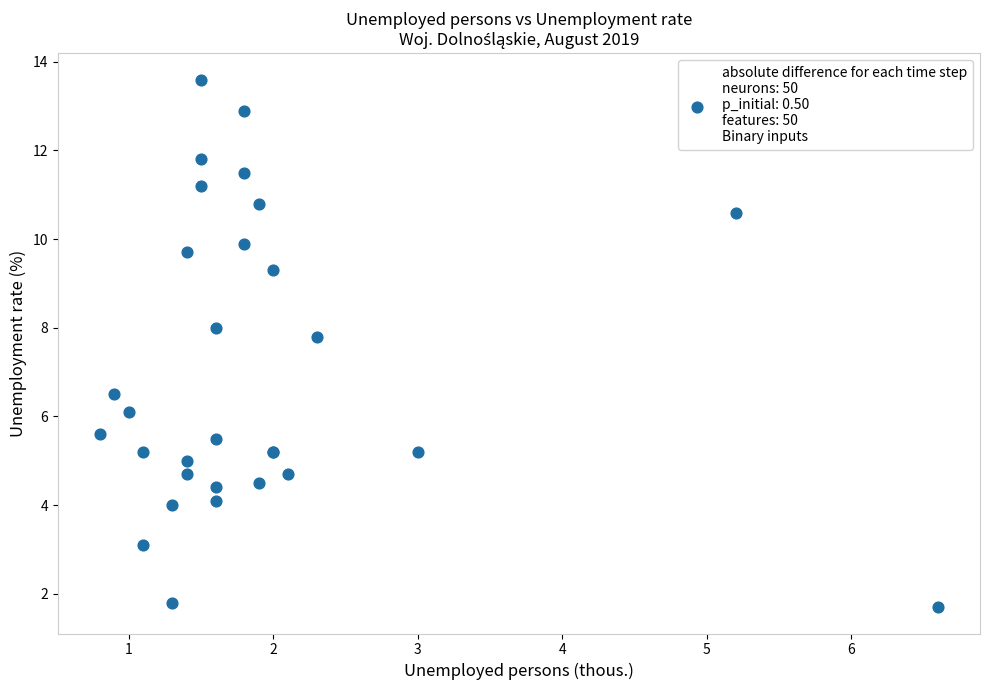

What Y value in the scatter plot is closest to 7?

6.5